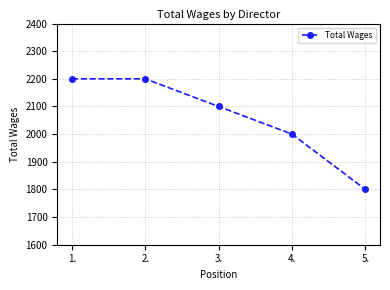

How many data points are less than 2100?

2